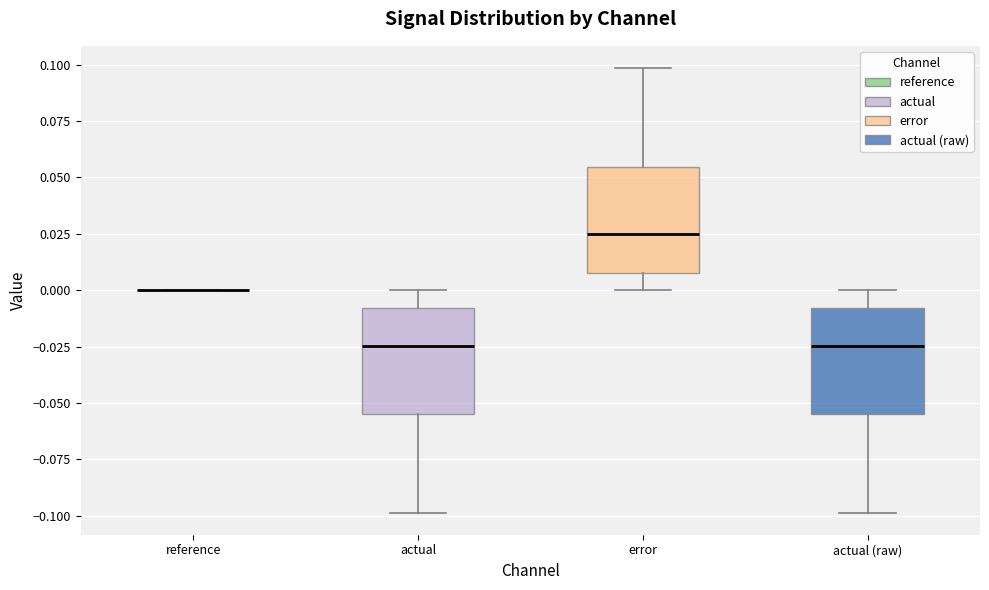

Reading left to right, transcribe this box plot: for each box, give where its median line is, the range the box spans, and where its two whiskers end, as read against the y-axis. The values are not printed on the chart, so give them approximately, as read against the axis.

reference: box collapsed to a line at 0.000, whiskers 0.000 to 0.000
actual: median -0.025, box -0.055 to -0.010, whiskers -0.100 to 0.000
error: median 0.025, box 0.010 to 0.055, whiskers 0.000 to 0.100
actual (raw): median -0.025, box -0.055 to -0.010, whiskers -0.100 to 0.000